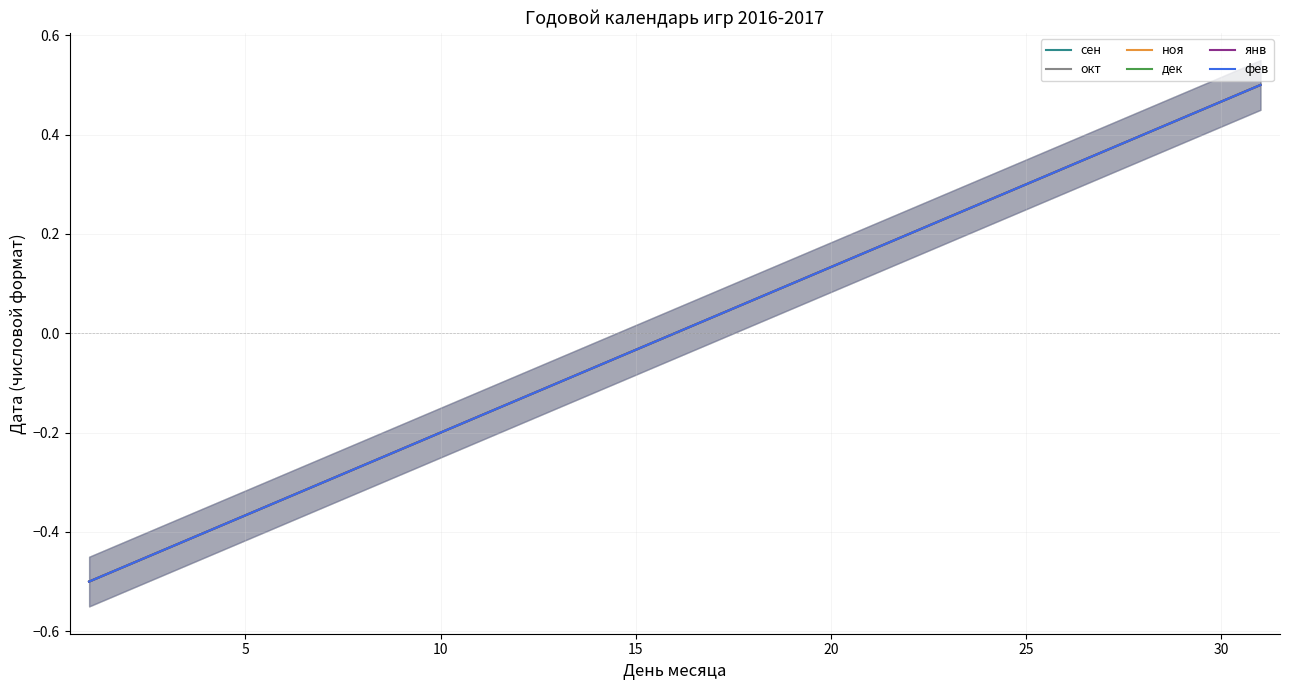

Reading left to right, what are all the values shown in this chart?

сен: -0.5	-0.5	-0.4	-0.4	-0.4	-0.3	-0.3	-0.3	-0.2	-0.2	-0.2	-0.1	-0.1	-0.1	-0.0	0.0	0.0	0.1	0.1	0.1	0.2	0.2	0.2	0.3	0.3	0.3	0.4	0.4	0.4	0.5	0.5
окт: -0.5	-0.5	-0.4	-0.4	-0.4	-0.3	-0.3	-0.3	-0.2	-0.2	-0.2	-0.1	-0.1	-0.1	-0.0	0.0	0.0	0.1	0.1	0.1	0.2	0.2	0.2	0.3	0.3	0.3	0.4	0.4	0.4	0.5	0.5
ноя: -0.5	-0.5	-0.4	-0.4	-0.4	-0.3	-0.3	-0.3	-0.2	-0.2	-0.2	-0.1	-0.1	-0.1	-0.0	0.0	0.0	0.1	0.1	0.1	0.2	0.2	0.2	0.3	0.3	0.3	0.4	0.4	0.4	0.5	0.5
дек: -0.5	-0.5	-0.4	-0.4	-0.4	-0.3	-0.3	-0.3	-0.2	-0.2	-0.2	-0.1	-0.1	-0.1	-0.0	0.0	0.0	0.1	0.1	0.1	0.2	0.2	0.2	0.3	0.3	0.3	0.4	0.4	0.4	0.5	0.5
янв: -0.5	-0.5	-0.4	-0.4	-0.4	-0.3	-0.3	-0.3	-0.2	-0.2	-0.2	-0.1	-0.1	-0.1	-0.0	0.0	0.0	0.1	0.1	0.1	0.2	0.2	0.2	0.3	0.3	0.3	0.4	0.4	0.4	0.5	0.5
фев: -0.5	-0.5	-0.4	-0.4	-0.4	-0.3	-0.3	-0.3	-0.2	-0.2	-0.2	-0.1	-0.1	-0.1	-0.0	0.0	0.0	0.1	0.1	0.1	0.2	0.2	0.2	0.3	0.3	0.3	0.4	0.4	0.4	0.5	0.5